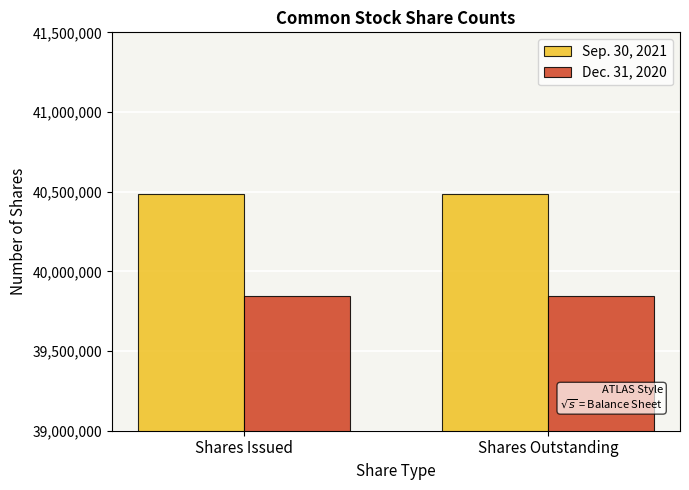

Is it true that Dec. 31, 2020 equals 39844522 at Shares Issued?

True